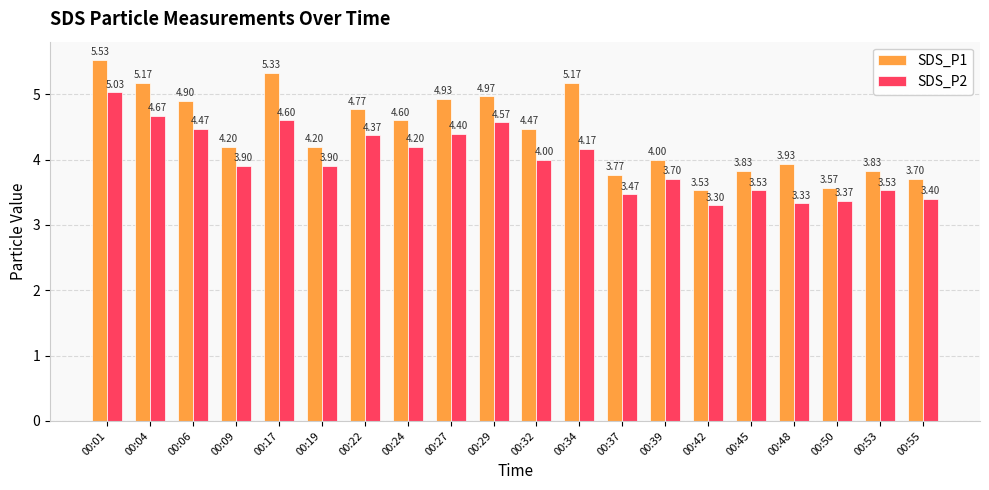

Where is SDS_P1 nearest to the value 4?

00:39